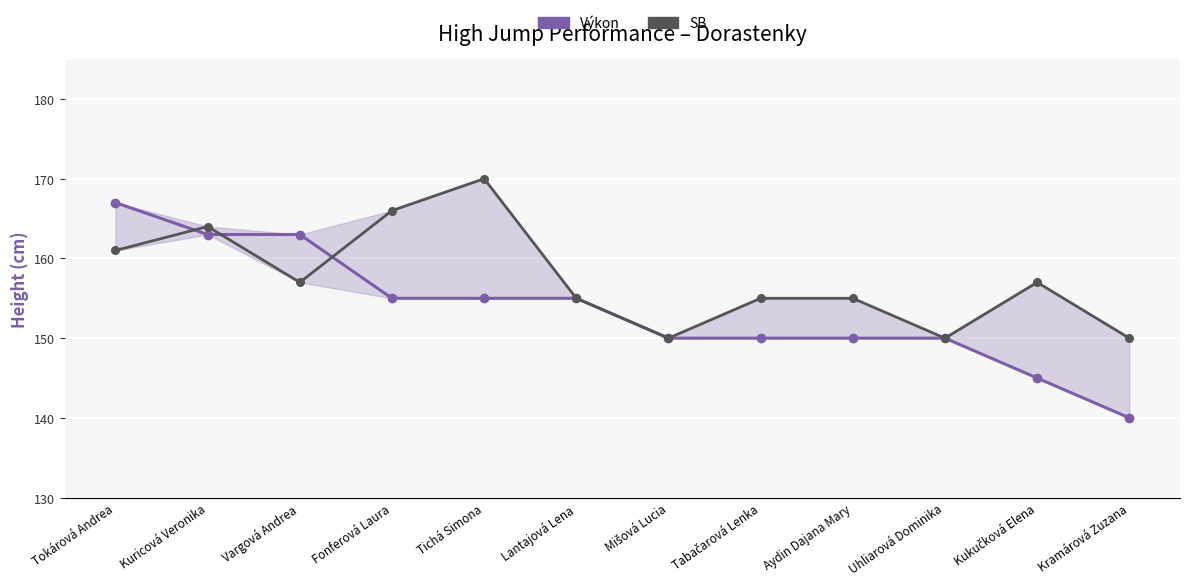

How many distinct data groups are displayed?

2